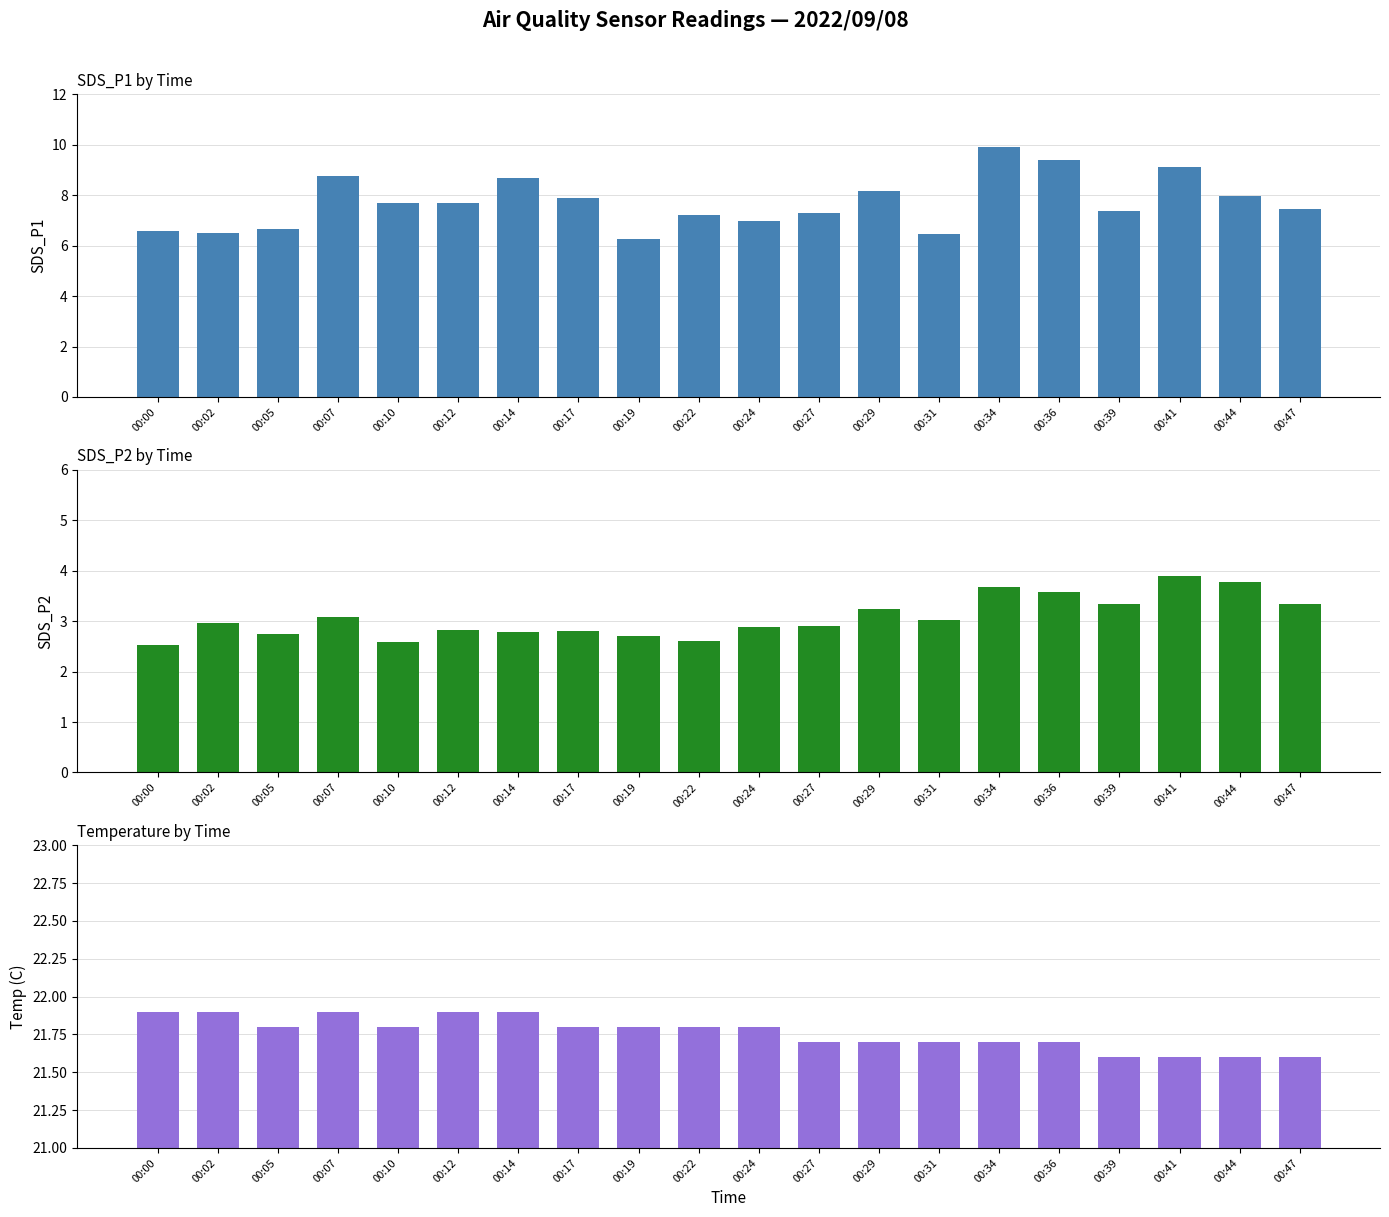

Reading left to right, transcribe all the data shown in this chart.

Avg SDS_P1: 00:00=6.6	00:02=6.5	00:05=6.7	00:07=8.8	00:10=7.7	00:12=7.7	00:14=8.7	00:17=7.9	00:19=6.2	00:22=7.2	00:24=7.0	00:27=7.3	00:29=8.2	00:31=6.5	00:34=9.9	00:36=9.4	00:39=7.4	00:41=9.1	00:44=8.0	00:47=7.5
Avg SDS_P2: 00:00=2.5	00:02=3.0	00:05=2.8	00:07=3.1	00:10=2.6	00:12=2.8	00:14=2.8	00:17=2.8	00:19=2.7	00:22=2.6	00:24=2.9	00:27=2.9	00:29=3.2	00:31=3.0	00:34=3.7	00:36=3.6	00:39=3.3	00:41=3.9	00:44=3.8	00:47=3.3
Avg Temp: 00:00=21.9	00:02=21.9	00:05=21.8	00:07=21.9	00:10=21.8	00:12=21.9	00:14=21.9	00:17=21.8	00:19=21.8	00:22=21.8	00:24=21.8	00:27=21.7	00:29=21.7	00:31=21.7	00:34=21.7	00:36=21.7	00:39=21.6	00:41=21.6	00:44=21.6	00:47=21.6